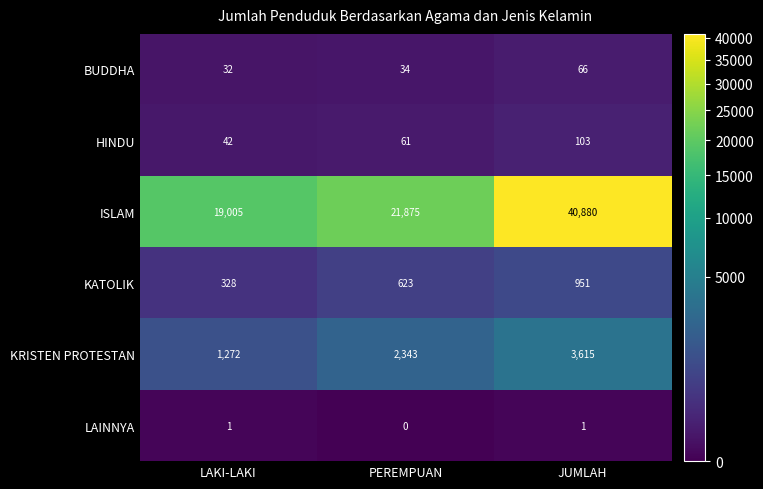

Reading left to right, what are all the values shown in this chart?

BUDDHA: LAKI-LAKI=32	PEREMPUAN=34	JUMLAH=66
HINDU: LAKI-LAKI=42	PEREMPUAN=61	JUMLAH=103
ISLAM: LAKI-LAKI=19005	PEREMPUAN=21875	JUMLAH=40880
KATOLIK: LAKI-LAKI=328	PEREMPUAN=623	JUMLAH=951
KRISTEN PROTESTAN: LAKI-LAKI=1272	PEREMPUAN=2343	JUMLAH=3615
LAINNYA: LAKI-LAKI=1	PEREMPUAN=0	JUMLAH=1